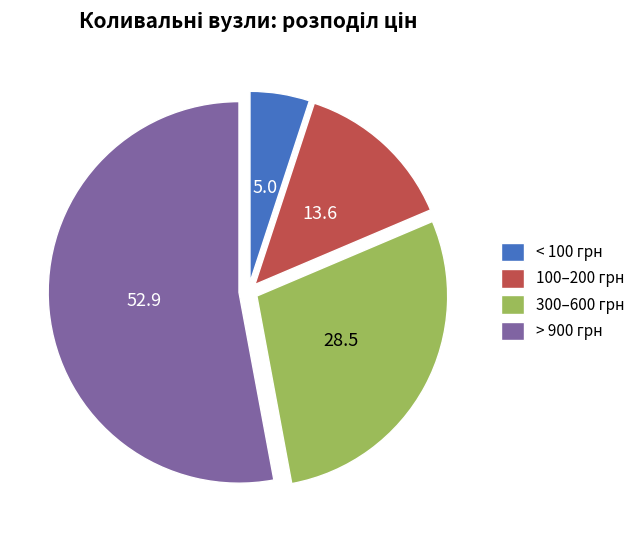

How many segments does this pie chart have?

4